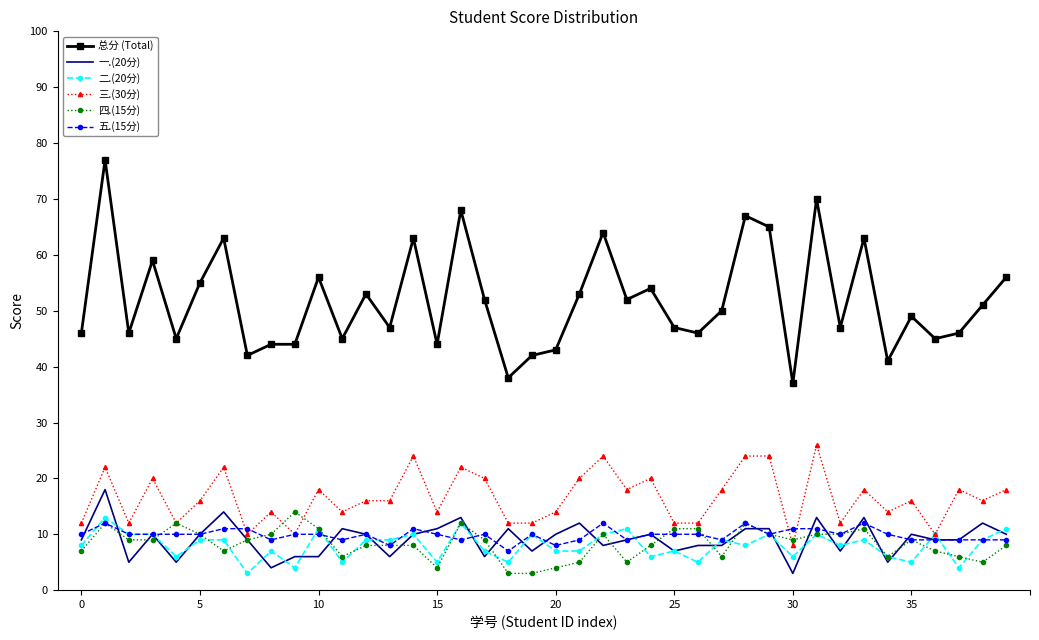

Which series has the largest range (max minus min)?

总分 (Total)